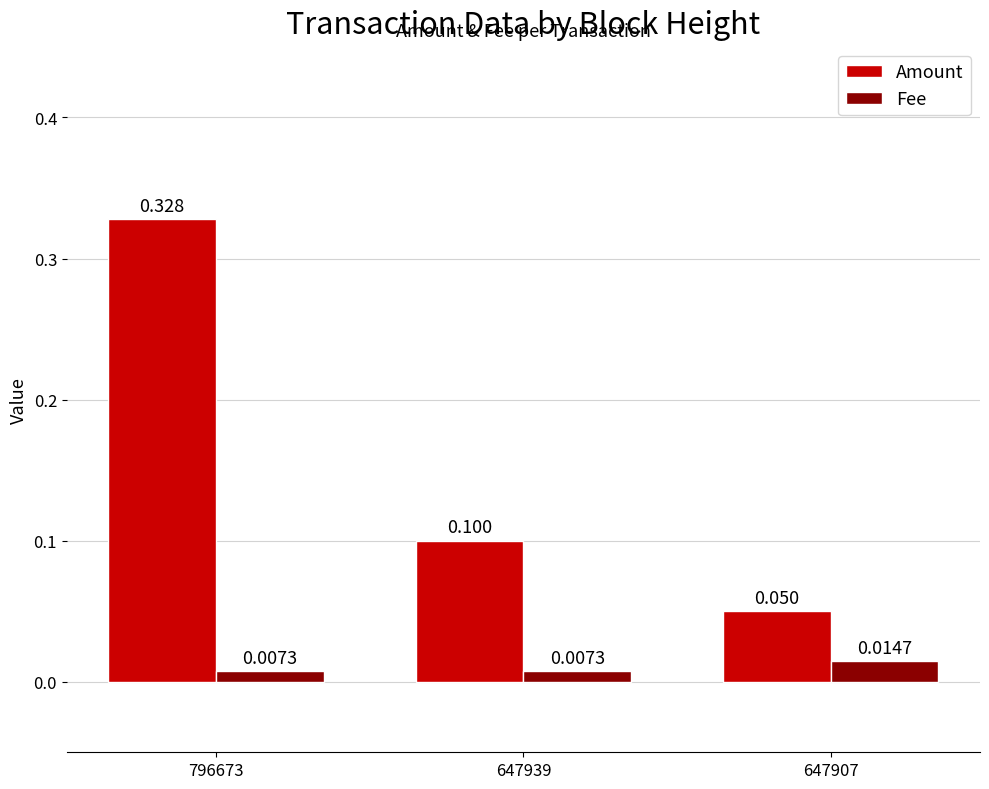

Which series changed the most between 647939 and 647907?

Amount